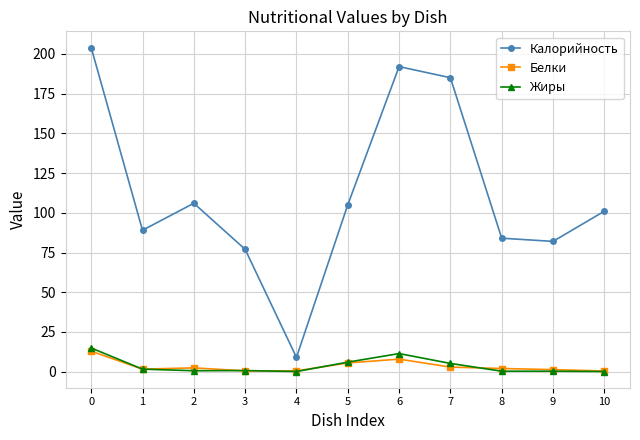

What is the value of the Калорийность point at the 10th from the left?

82.0